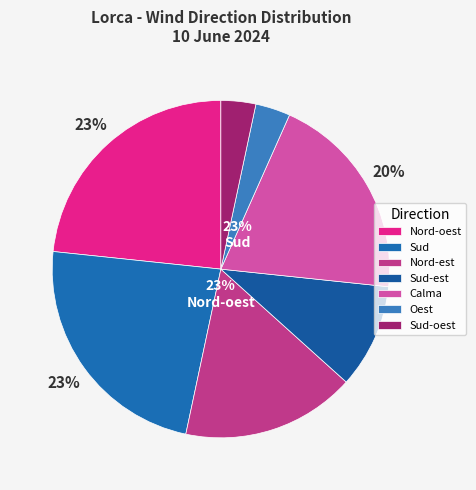

Count the number of slices in the pie.

7